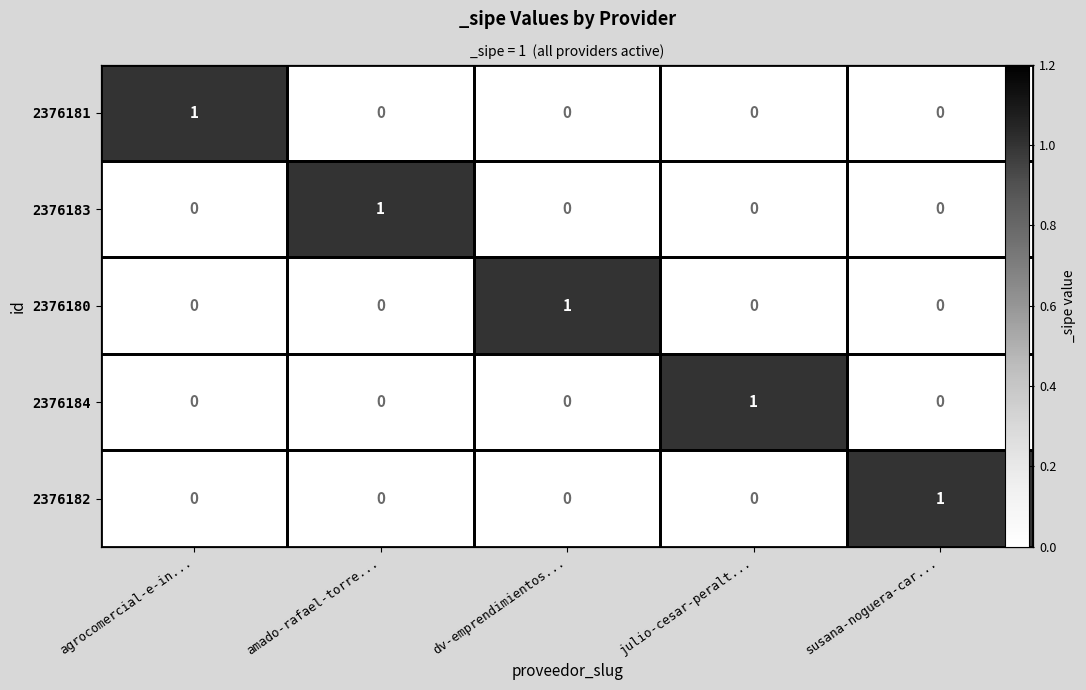

At which label does 2376183 reach its peak?

amado-rafael-torre...